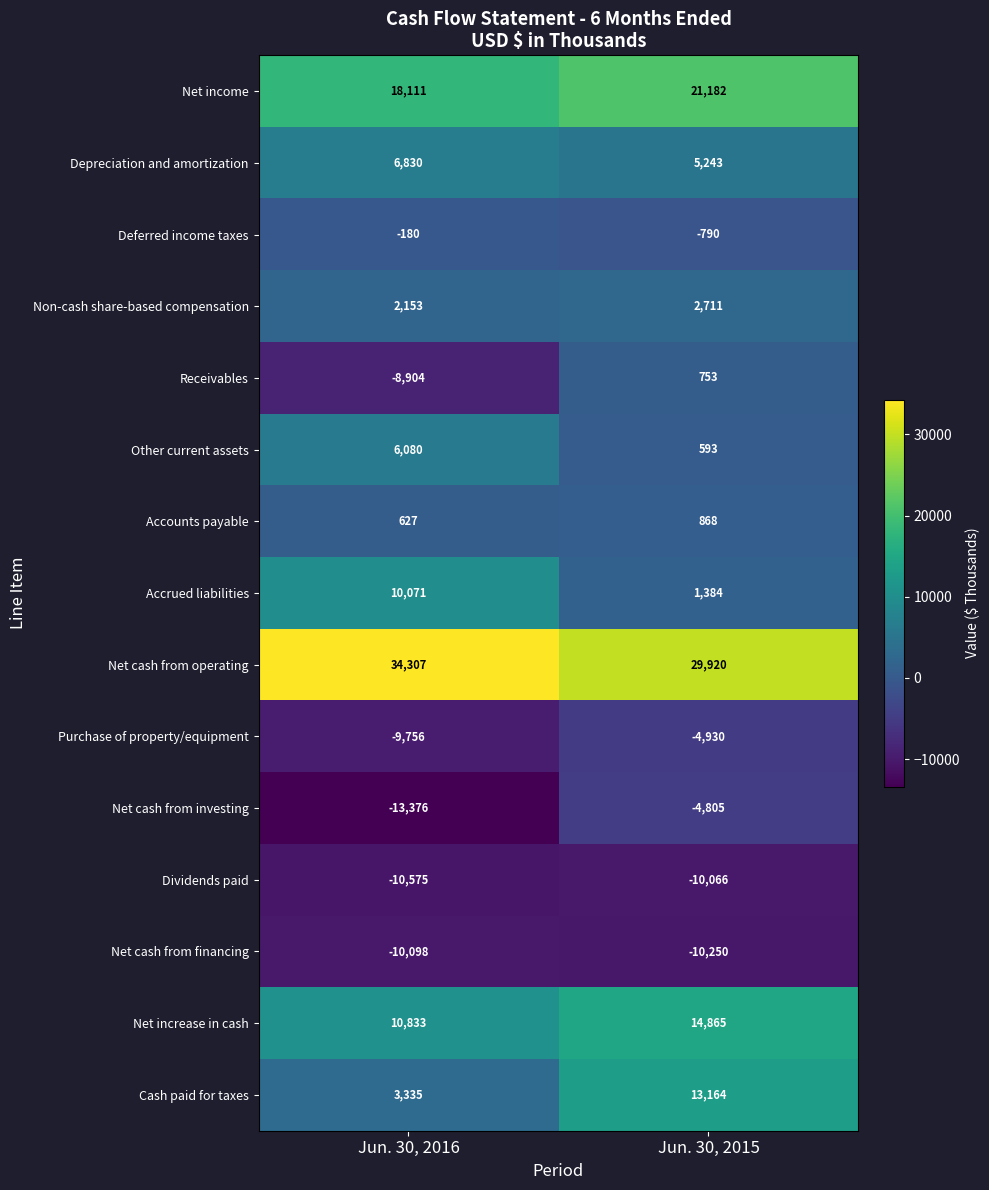

Which category has the lowest value across all series?

Jun. 30, 2016